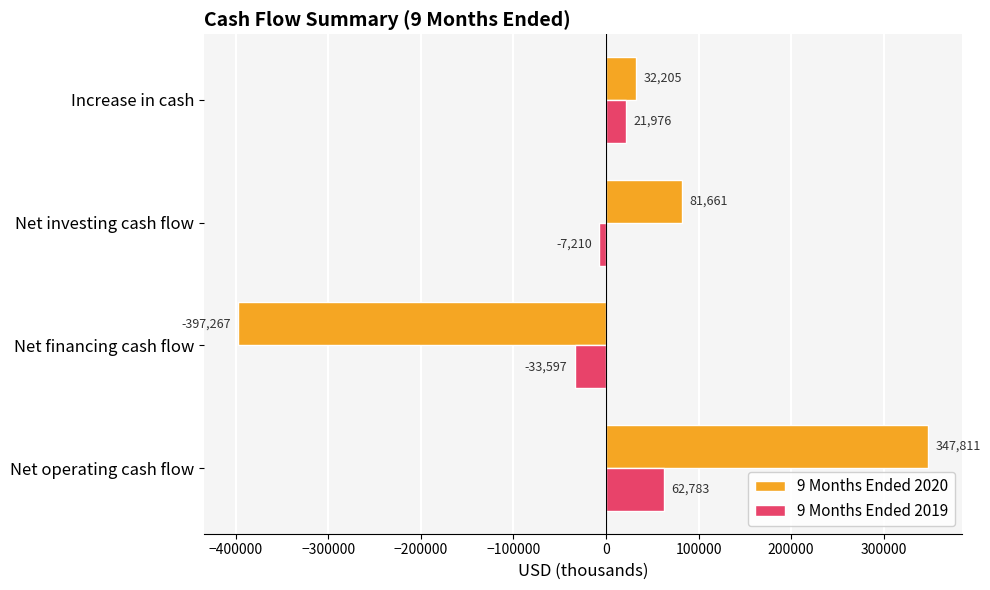

Count the 9 Months Ended 2019 values in the range -7210 to 62783.

3